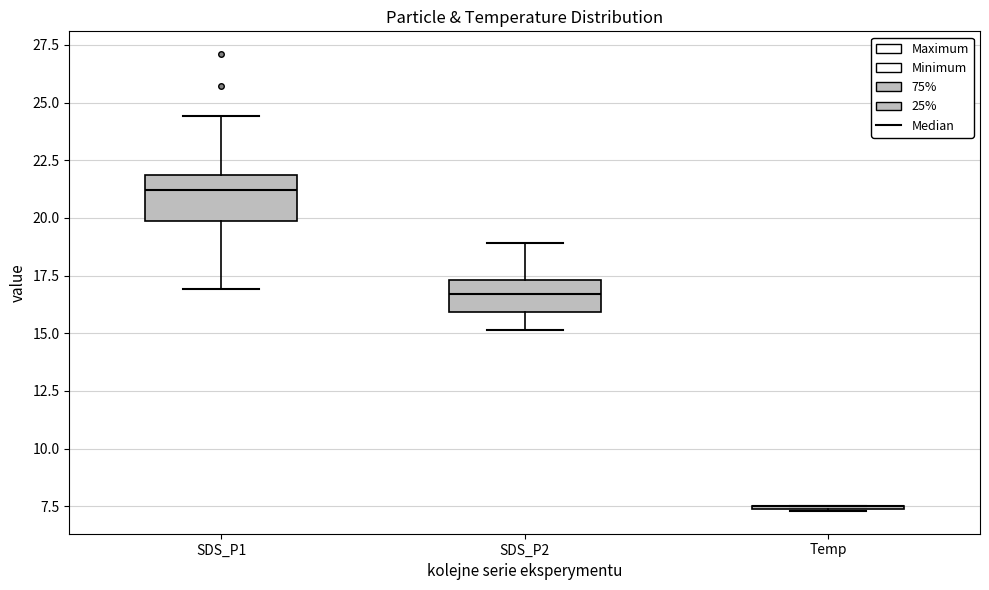

Where does the lower whisker of the box for SDS_P1 end on the y-axis? The values are not printed on the chart, so give them approximately, as read against the axis.

17.0